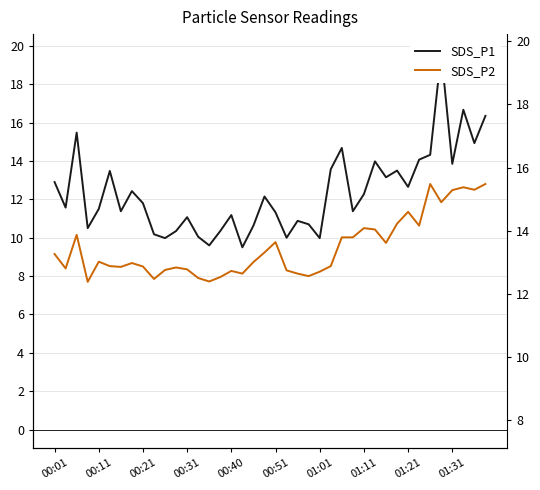

At 31, list the series in order from largest to smallest.

SDS_P1, SDS_P2